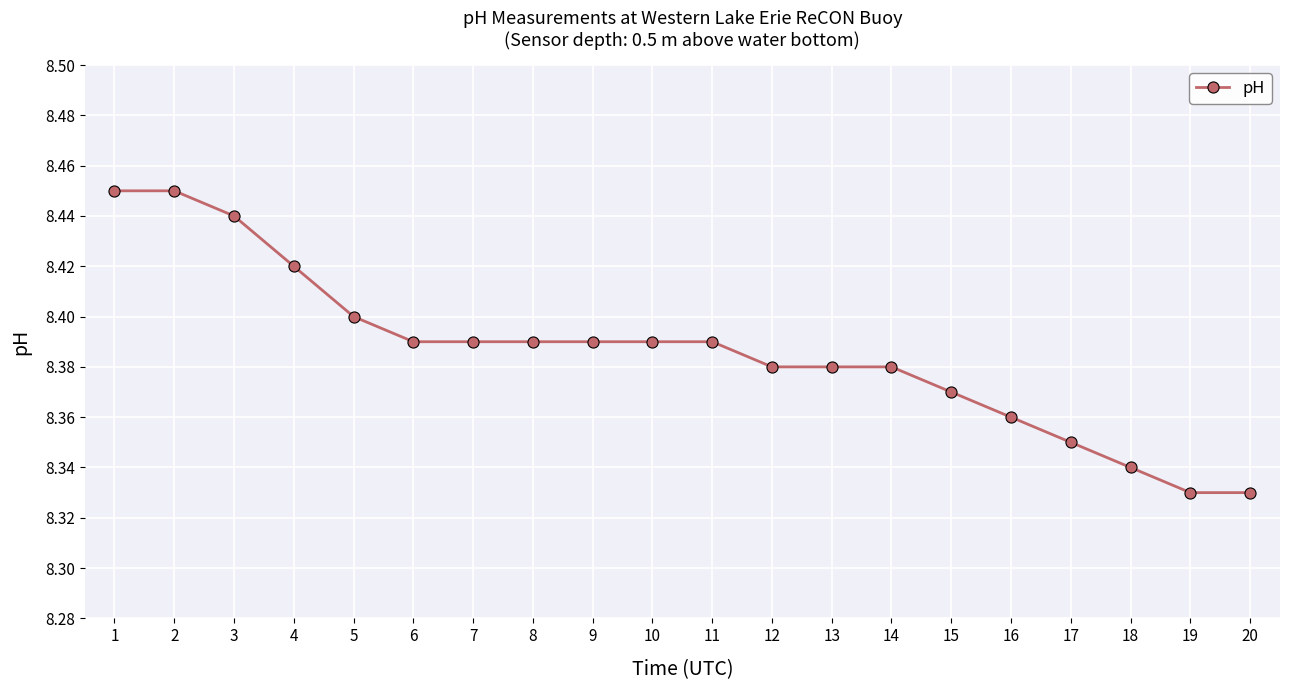

How many series are shown in this chart?

1